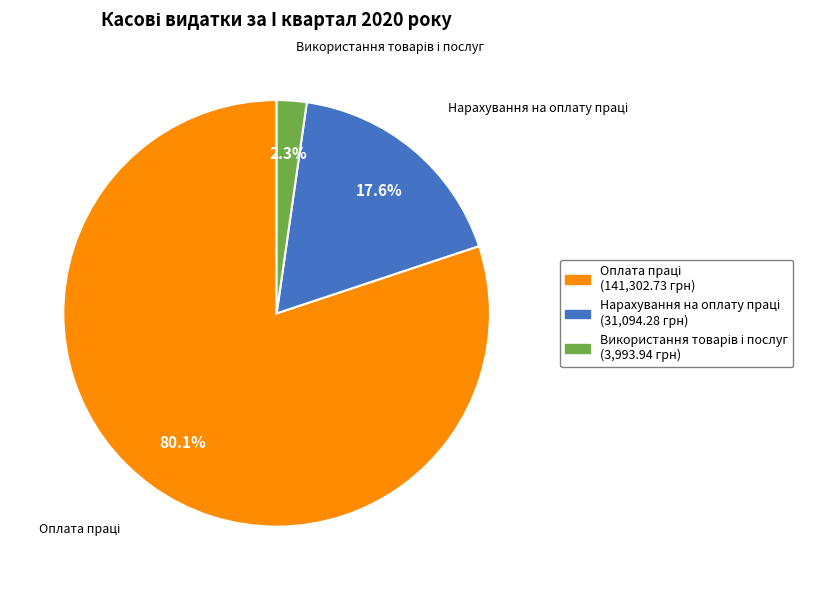

Does any single category account for the majority?

Yes